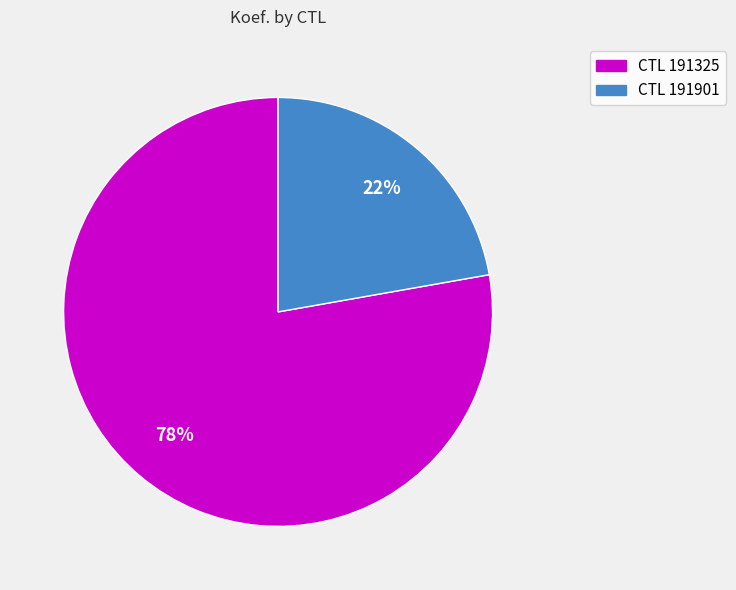

To the nearest percent, what is the average slice percentage?

50%